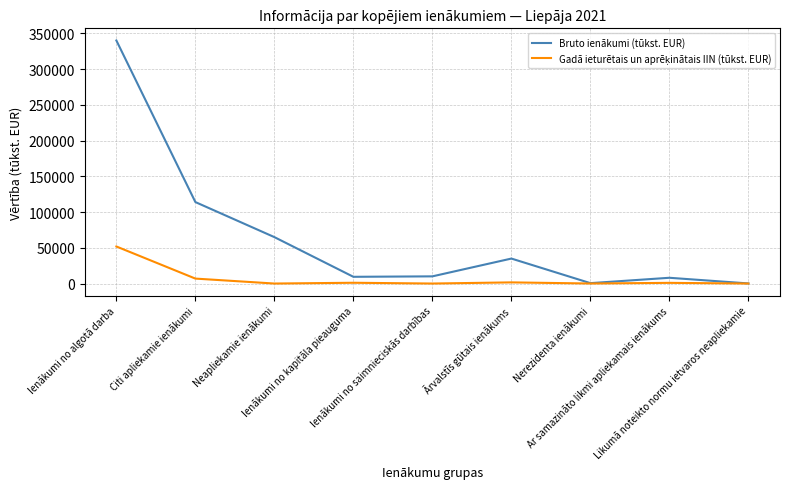

Which series has the widest spread of values?

Bruto ienākumi (tūkst. EUR)